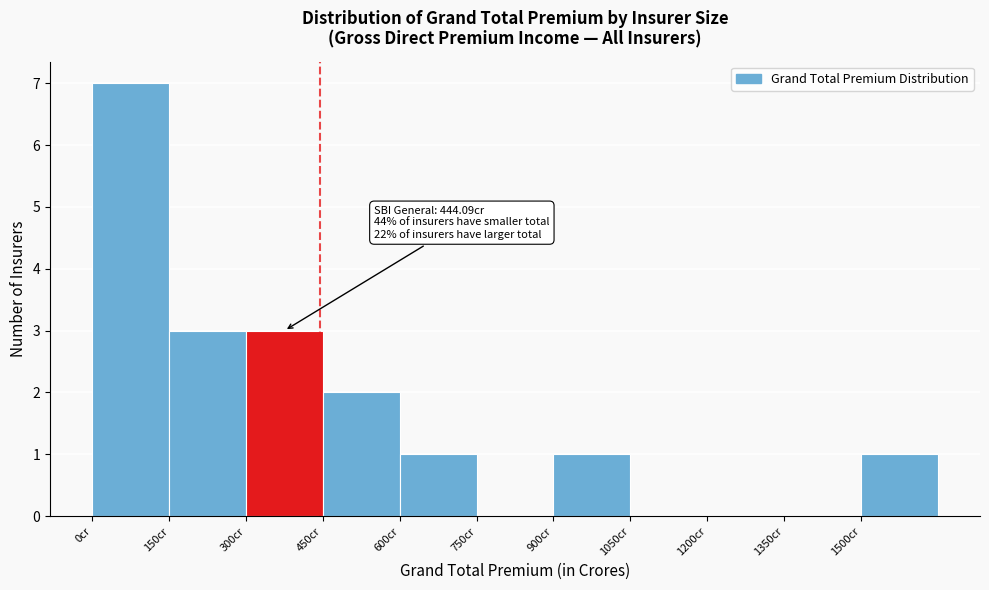

Over which range of the x-axis is the bar tallest?

0 to 150